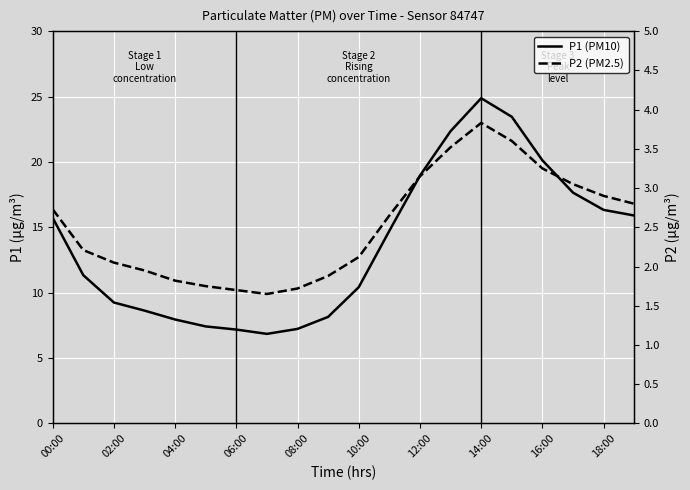

True or false: P2 (PM2.5) and P1 (PM10) cross at least once.

False